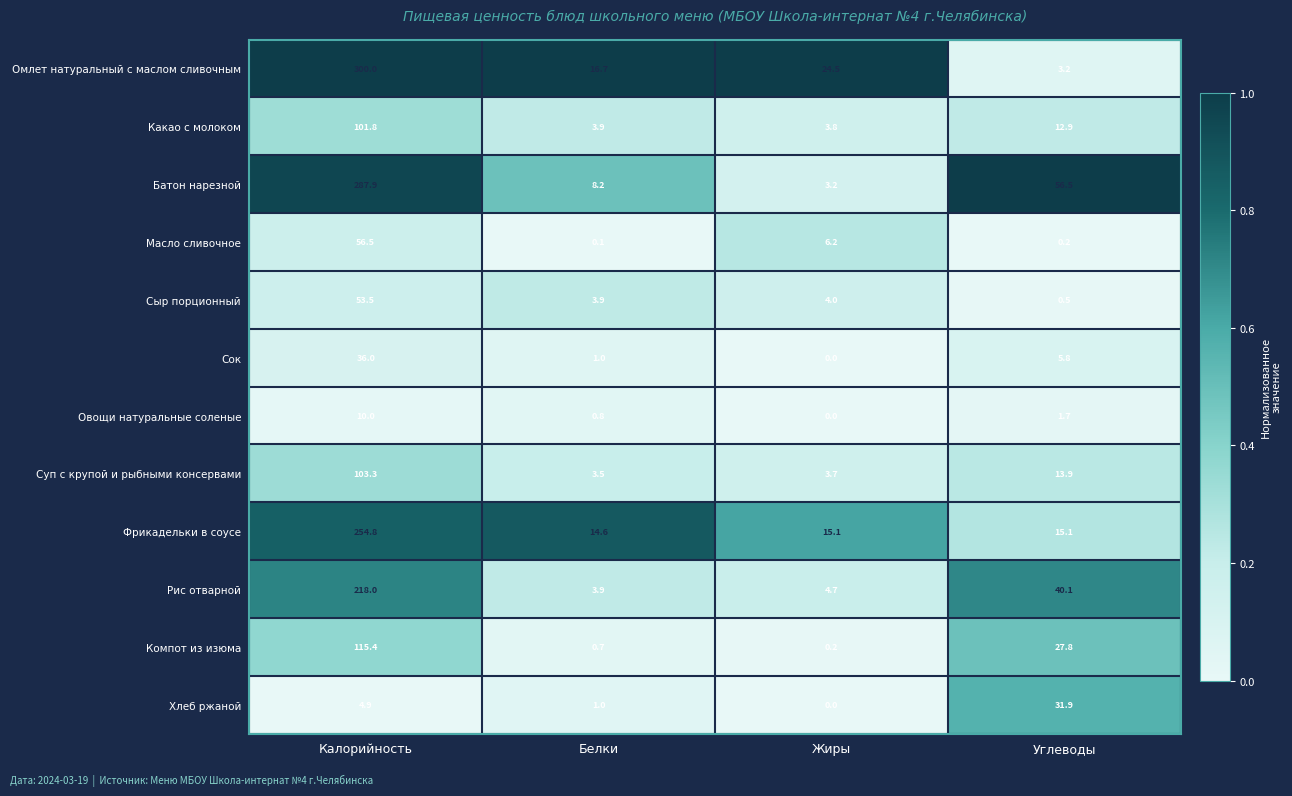

True or false: Хлеб ржаной has a value of 2.0 at Калорийность.

False